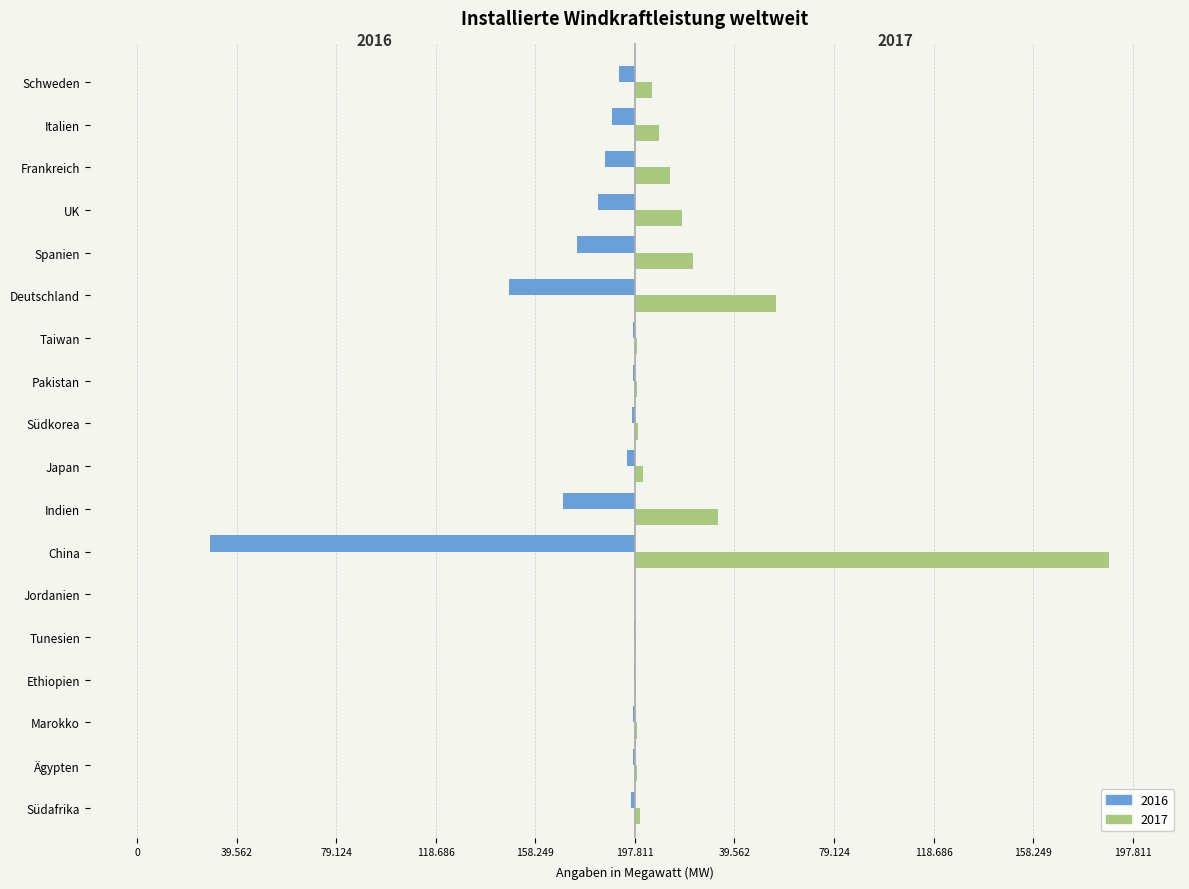

What are all the series names shown in the legend?

2016, 2017